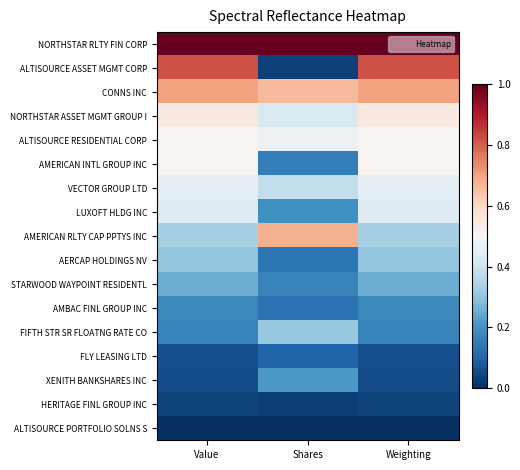

Which series has the largest range (max minus min)?

ALTISOURCE ASSET MGMT CORP